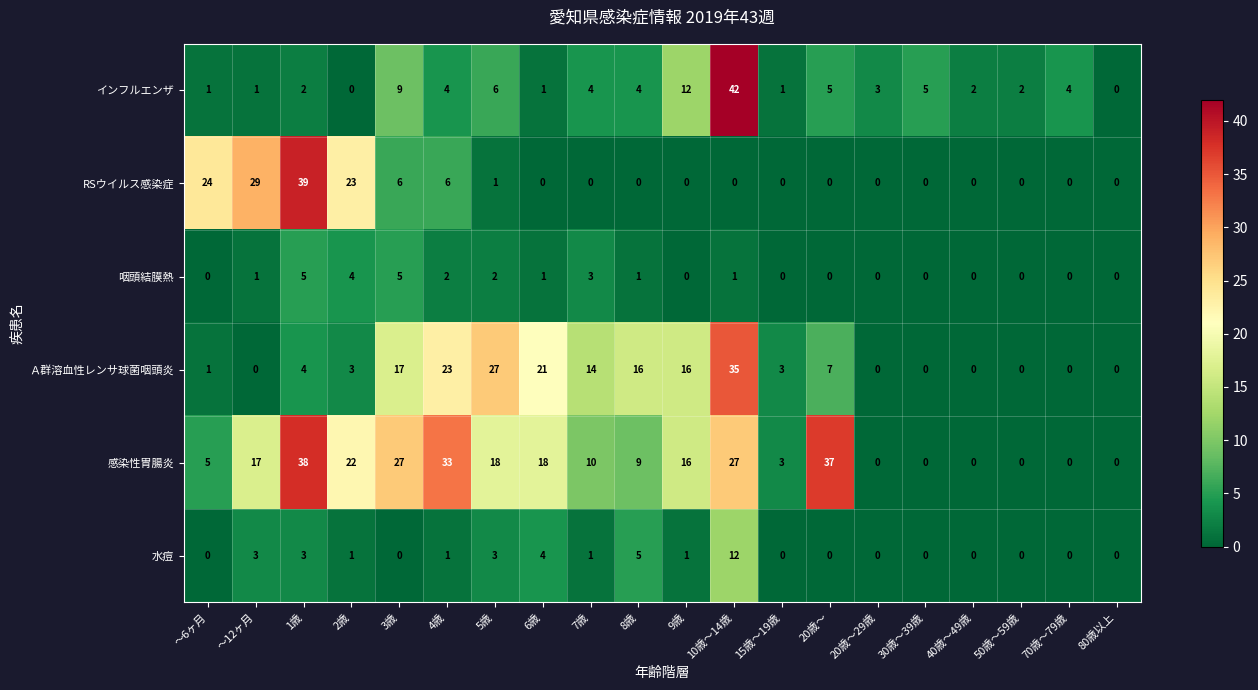

The RSウイルス感染症 series shows -26 at 8歳. True or false?

False